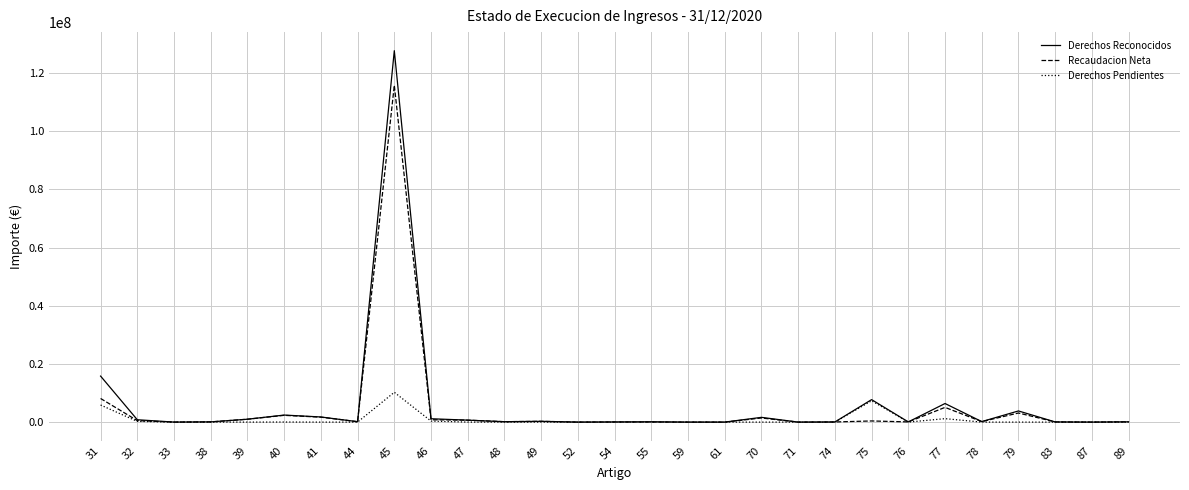

Which series changed the most between 31 and 49?

Derechos Reconocidos